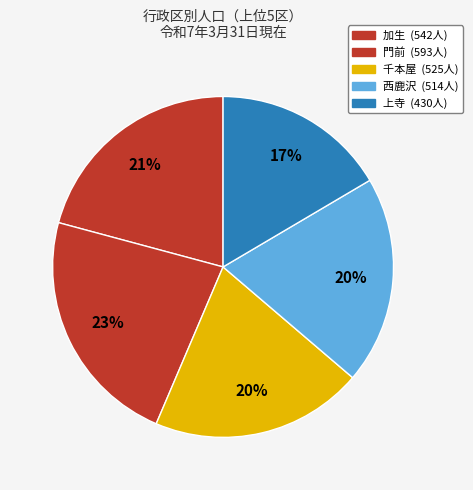

Is there any slice that represents more than half of the pie?

No